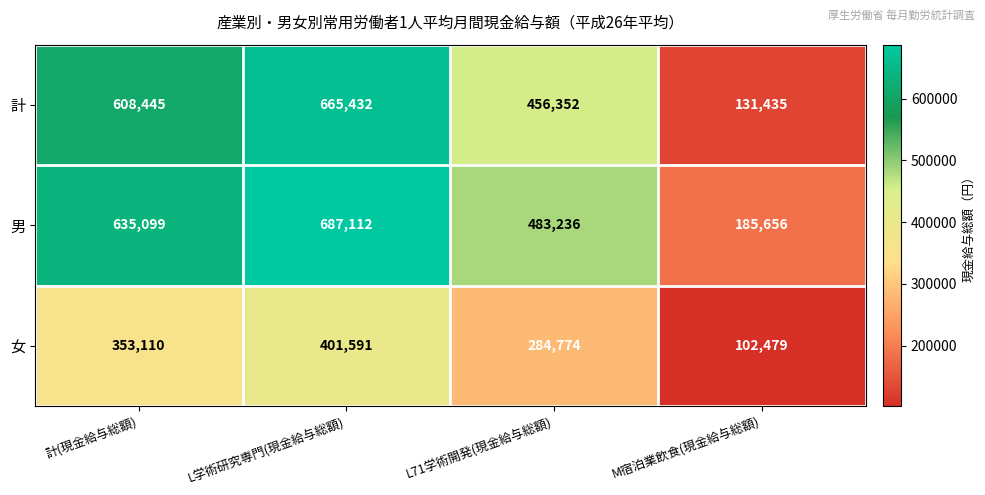

At which label is 計 closest to 398433?

L71学術開発(現金給与総額)